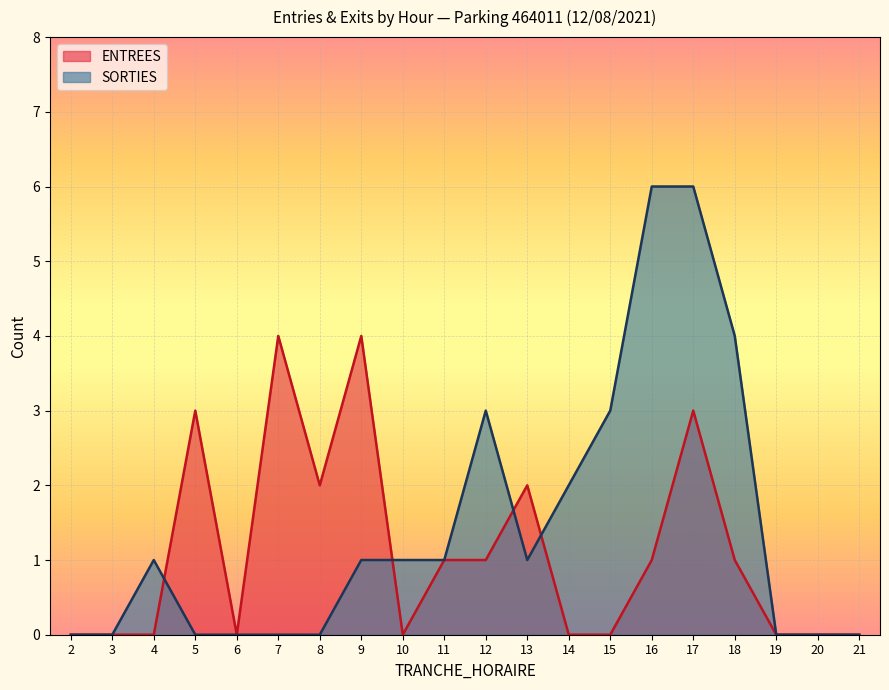

Between 14 and 8, which is larger?

8